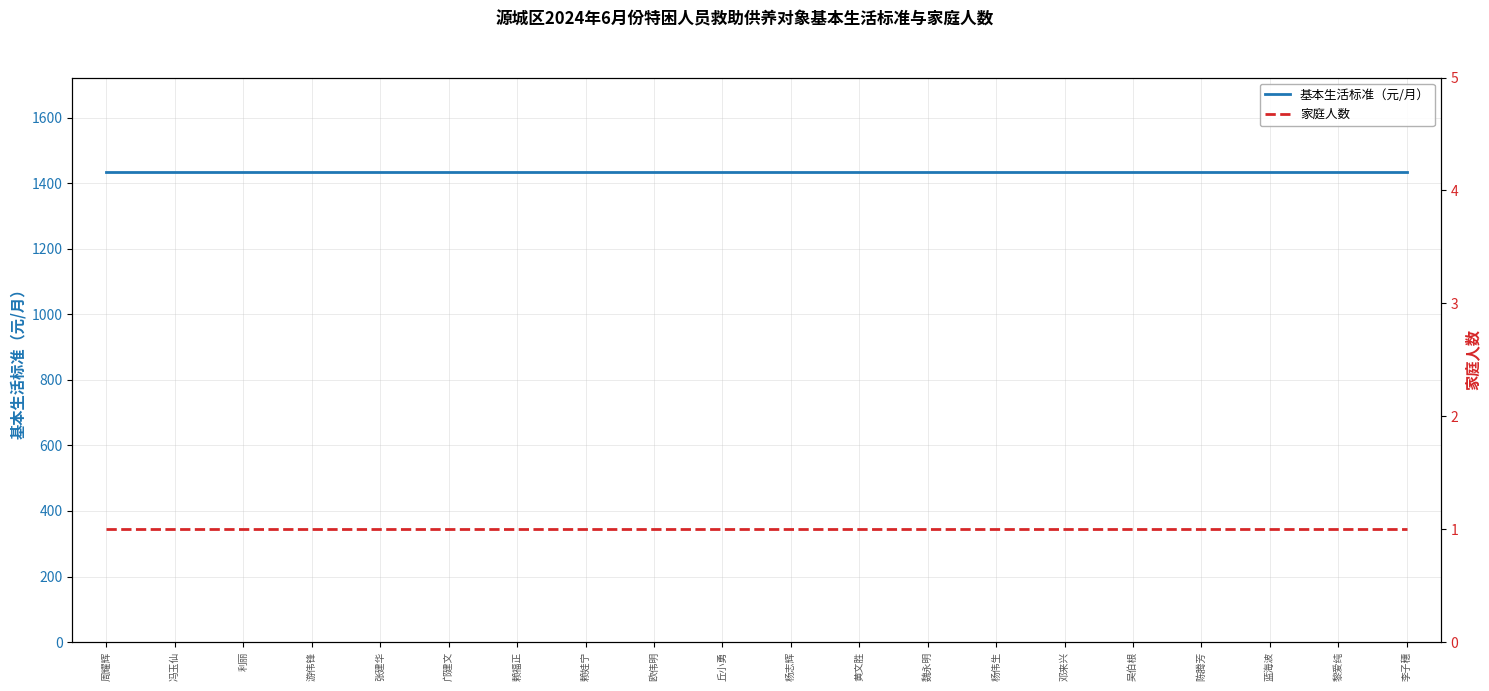

What is the spread (max minus min) of values at 陈腾芳?

1435